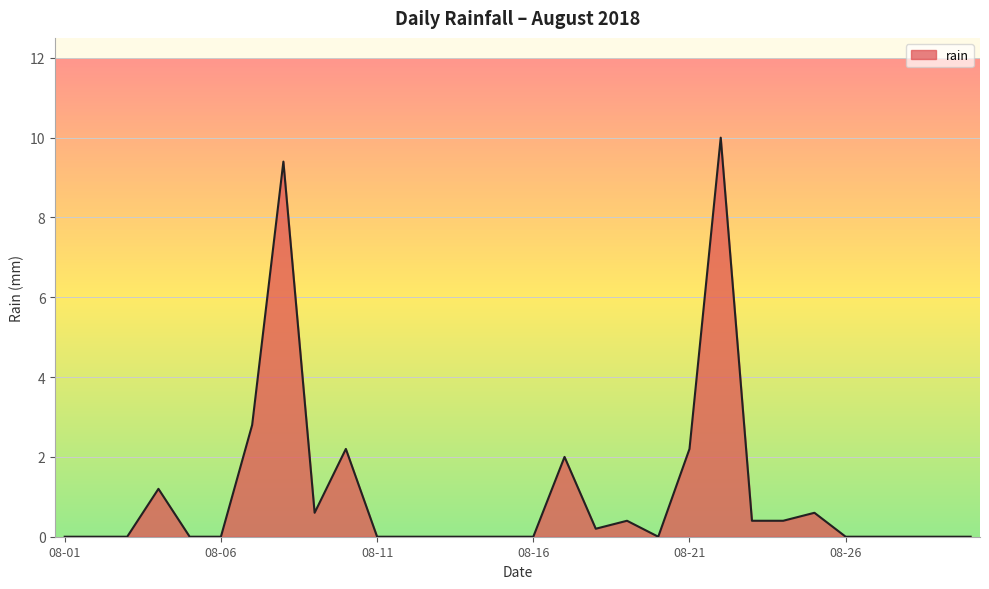

How many lines are shown in the chart?

1